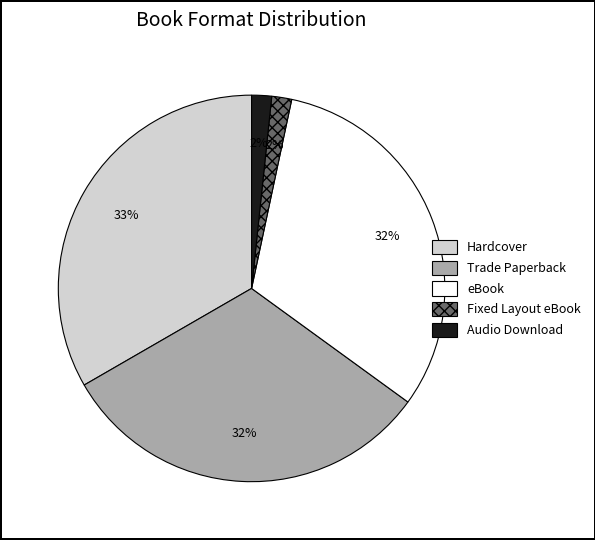

What is the largest slice in the pie chart?

Hardcover